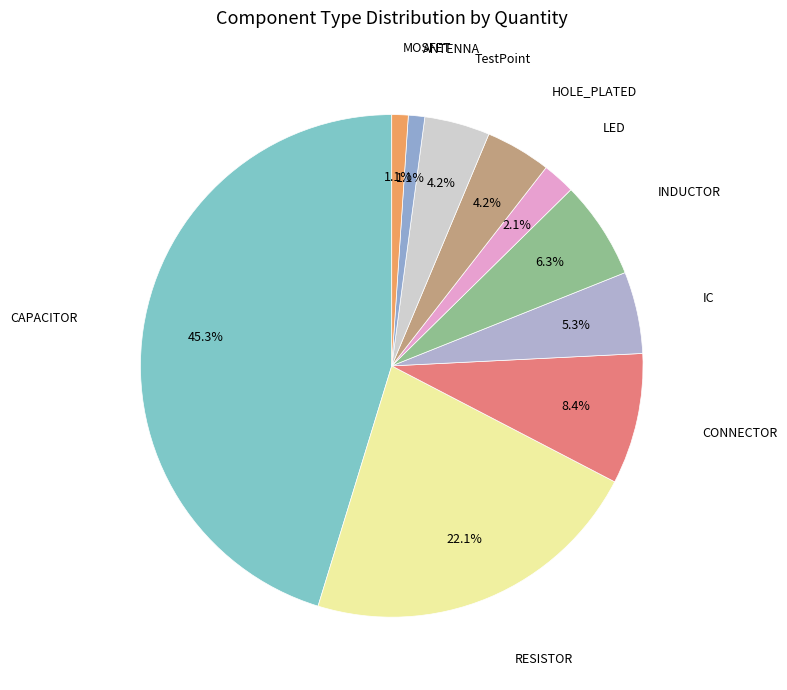

How many segments does this pie chart have?

10